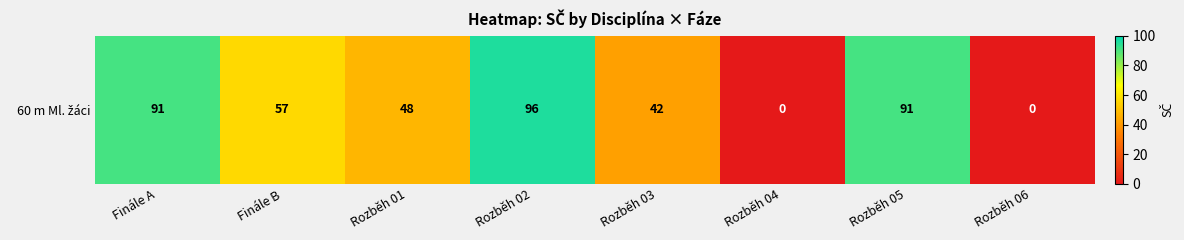

What is the sum of all values?

425